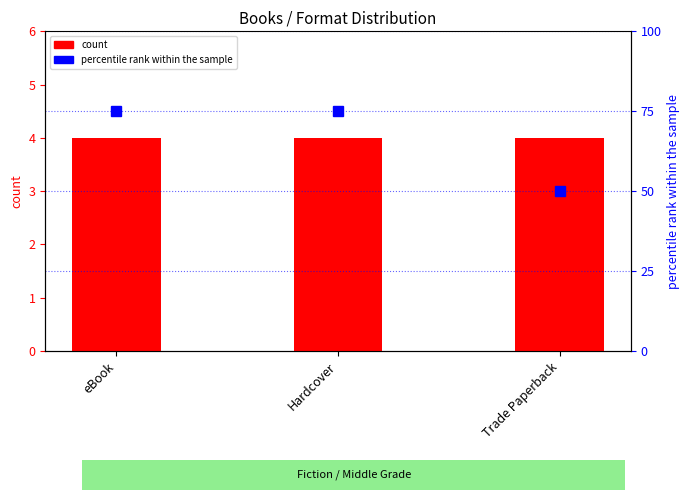

Count the percentile rank within the sample values in the range 50 to 75.

3